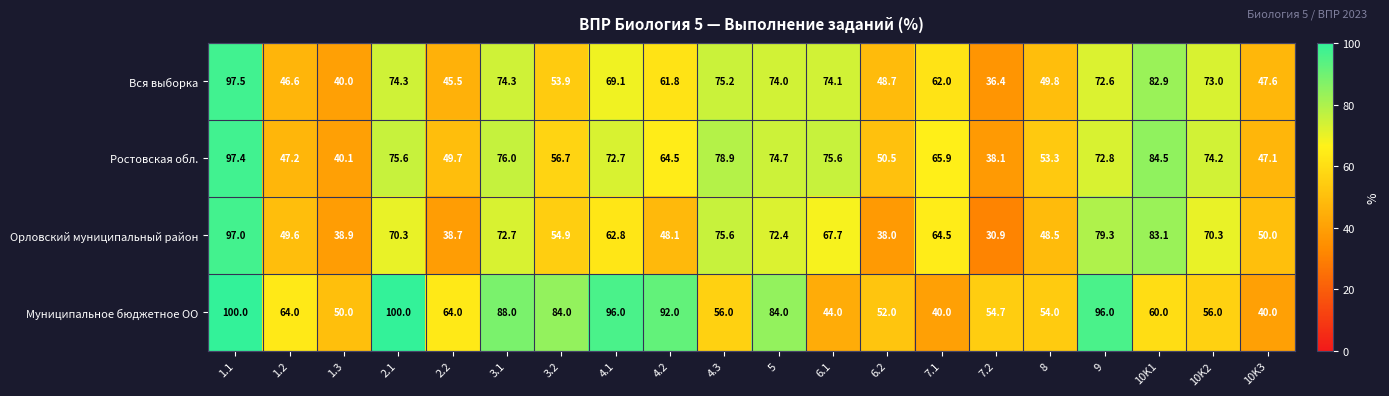

Is the value of Вся выборка at 1.3 greater than the value of Муниципальное бюджетное ОО at 10K2?

No